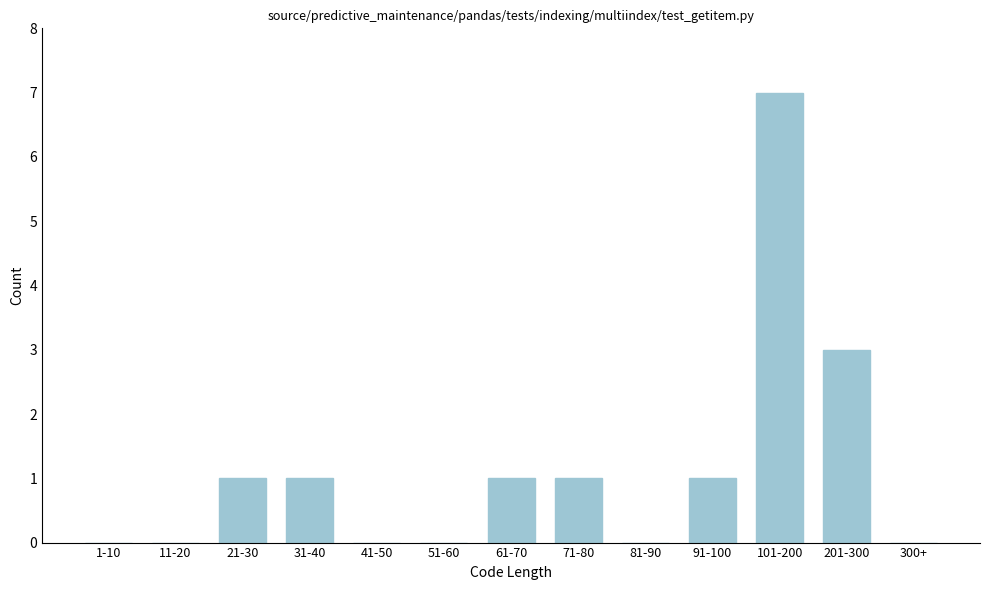

Reading left to right, list all the values displayed in this chart.

1-10=0	11-20=0	21-30=1	31-40=1	41-50=0	51-60=0	61-70=1	71-80=1	81-90=0	91-100=1	101-200=7	201-300=3	300+=0